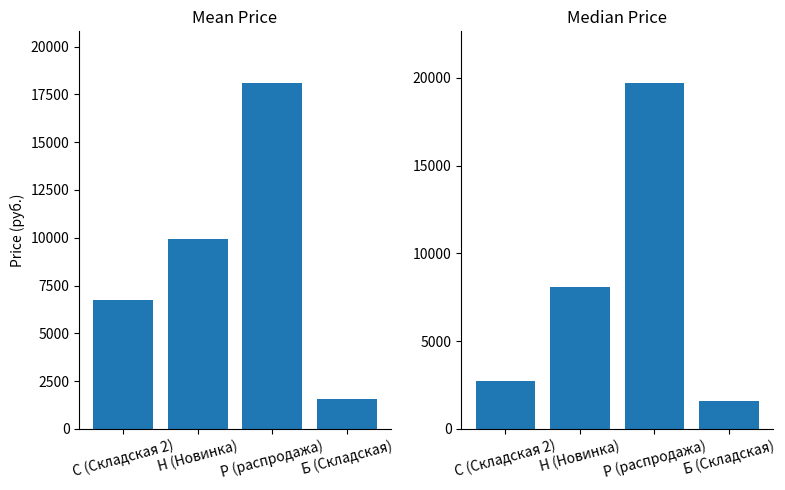

Is it true that Median equals 8100.0 at Н (Новинка)?

True